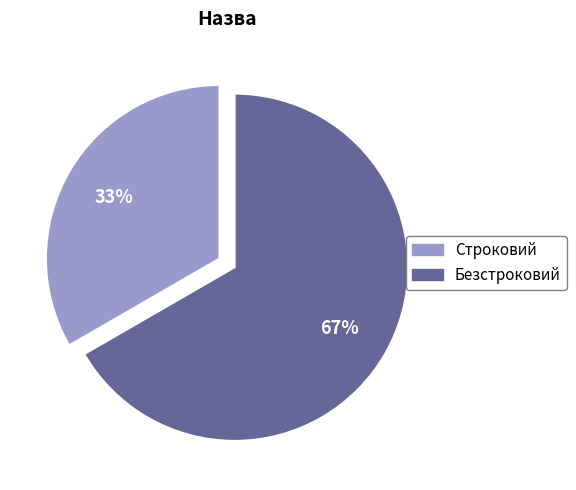

Rank the categories by value from highest to lowest.

Безстроковий, Строковий